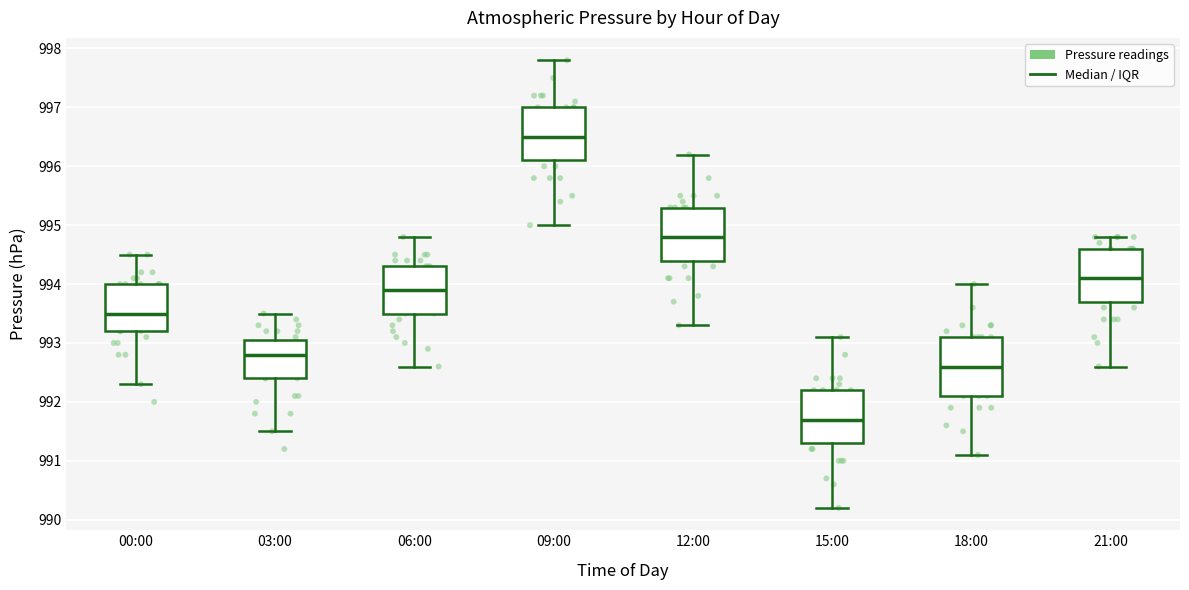

Reading left to right, transcribe this box plot: for each box, give where its median line is, the range the box spans, and where its two whiskers end, as read against the y-axis. The values are not printed on the chart, so give them approximately, as read against the axis.

00:00: median 993.5, box 993.2 to 994.0, whiskers 992.3 to 994.5
03:00: median 992.8, box 992.4 to 993.1, whiskers 991.5 to 993.5
06:00: median 993.9, box 993.5 to 994.3, whiskers 992.6 to 994.8
09:00: median 996.5, box 996.1 to 997.0, whiskers 995.0 to 997.8
12:00: median 994.8, box 994.4 to 995.3, whiskers 993.3 to 996.2
15:00: median 991.7, box 991.3 to 992.2, whiskers 990.2 to 993.1
18:00: median 992.6, box 992.1 to 993.1, whiskers 991.1 to 994.0
21:00: median 994.1, box 993.7 to 994.6, whiskers 992.6 to 994.8